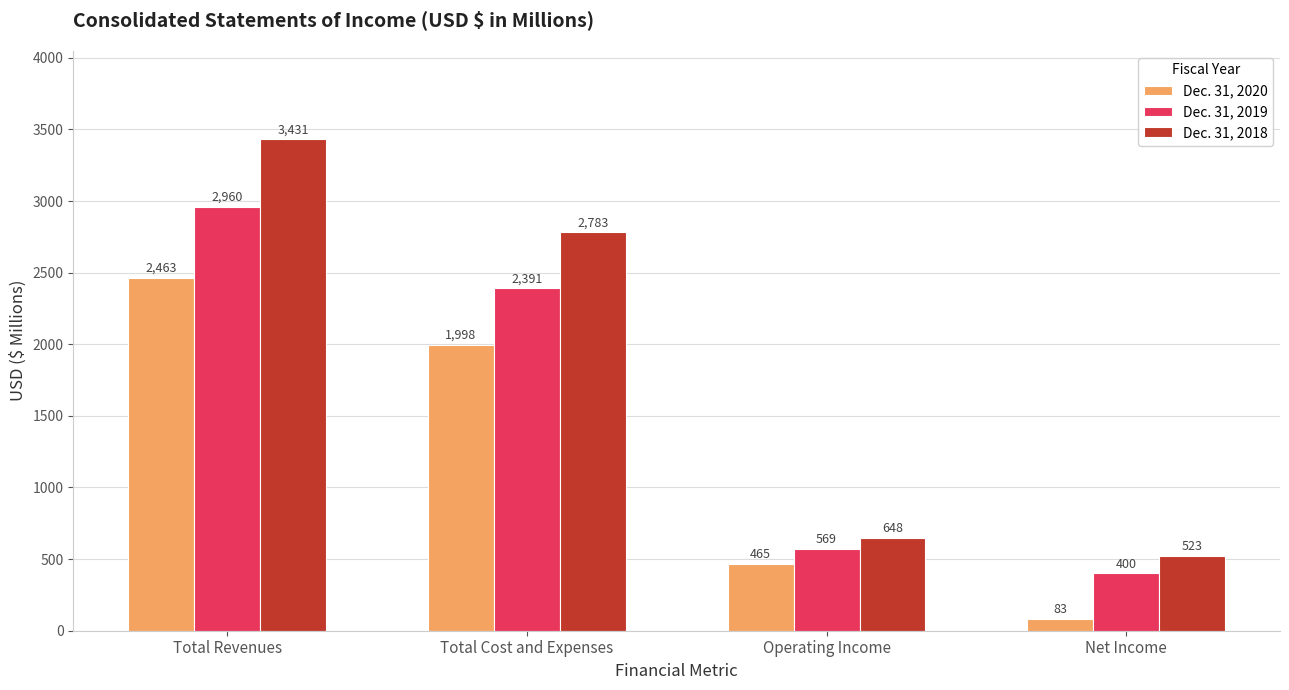

Rank the series by their maximum value, from lowest to highest.

Dec. 31, 2020, Dec. 31, 2019, Dec. 31, 2018